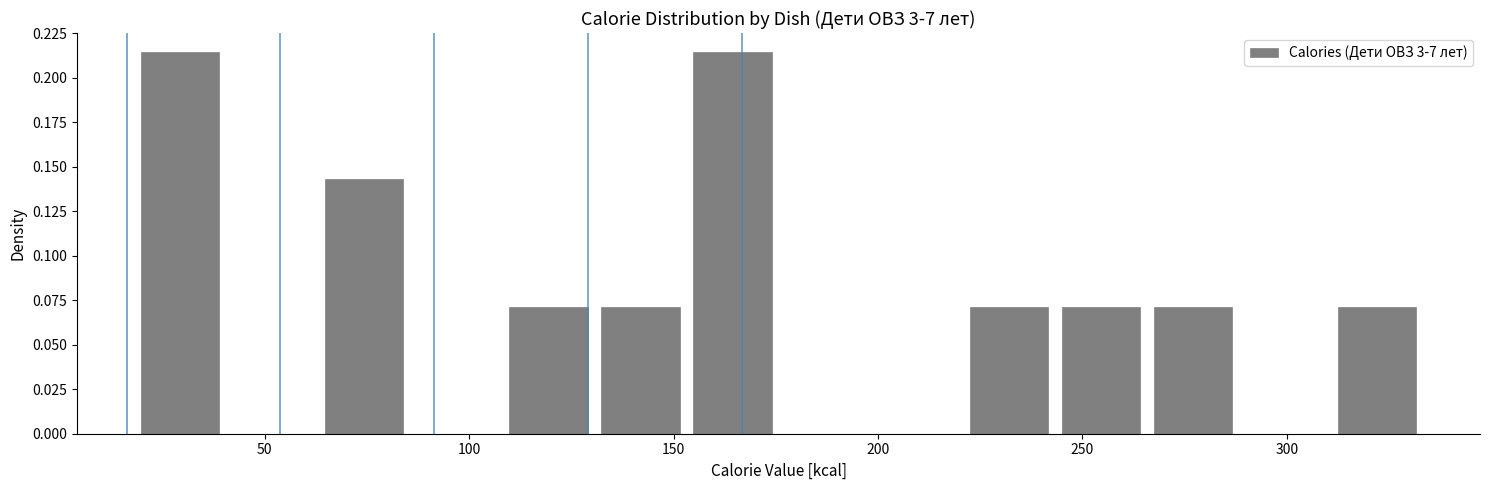

Reading left to right, list every bar in this chart as the range it spans on the x-axis followed by its height. Neither the bar edges nor the heights are printed on the chart, so give them approximately, as read against the axes.

20 to 40: 0.215
40 to 65: 0
65 to 85: 0.145
85 to 110: 0
110 to 130: 0.070
130 to 155: 0.070
155 to 175: 0.215
175 to 200: 0
200 to 220: 0
220 to 245: 0.070
245 to 265: 0.070
265 to 290: 0.070
290 to 310: 0
310 to 335: 0.070